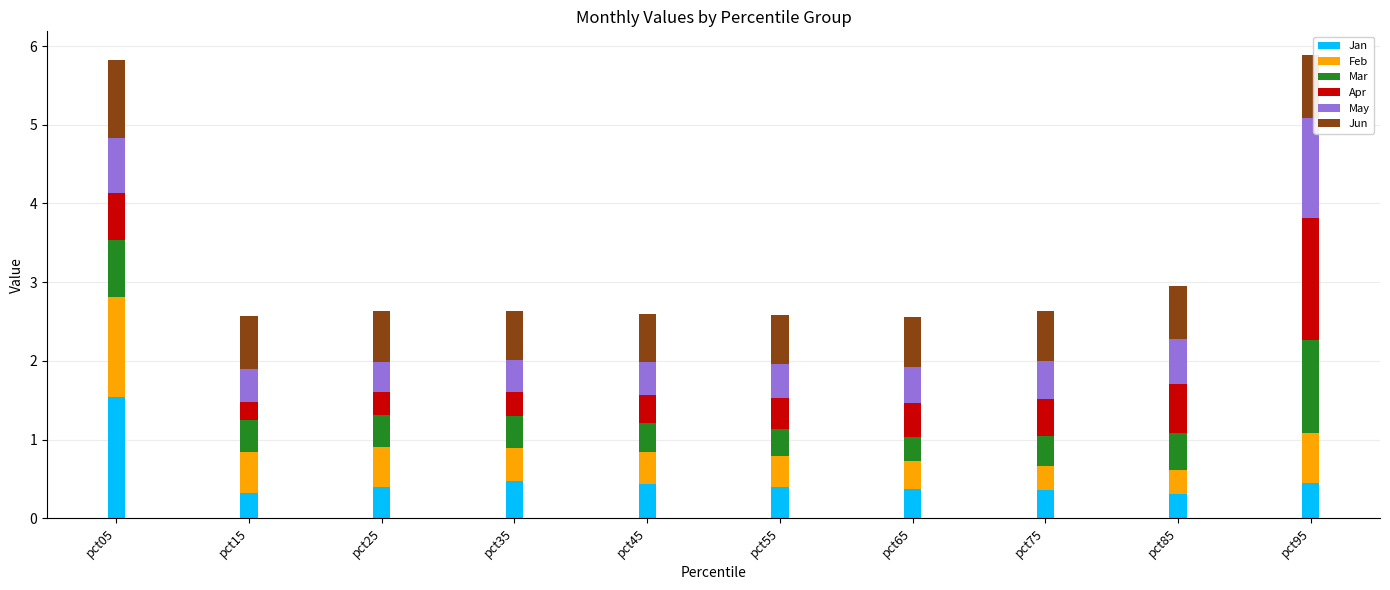

The Jan series shows 0.2 at pct55. True or false?

False